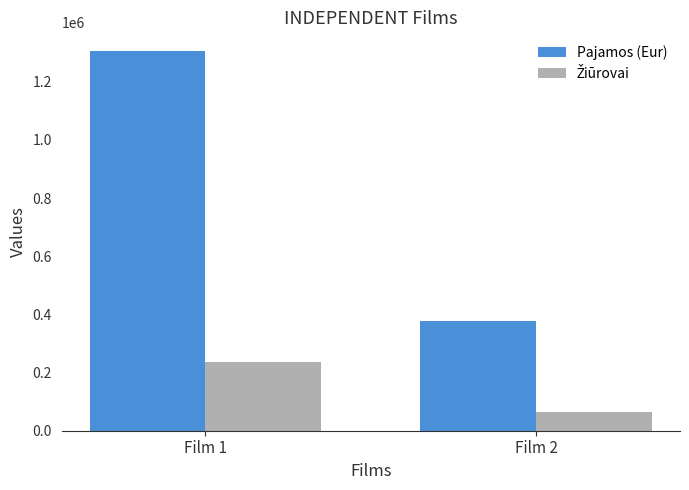

What is the difference between the maximum and minimum values in the Pajamos (Eur) series?

926005